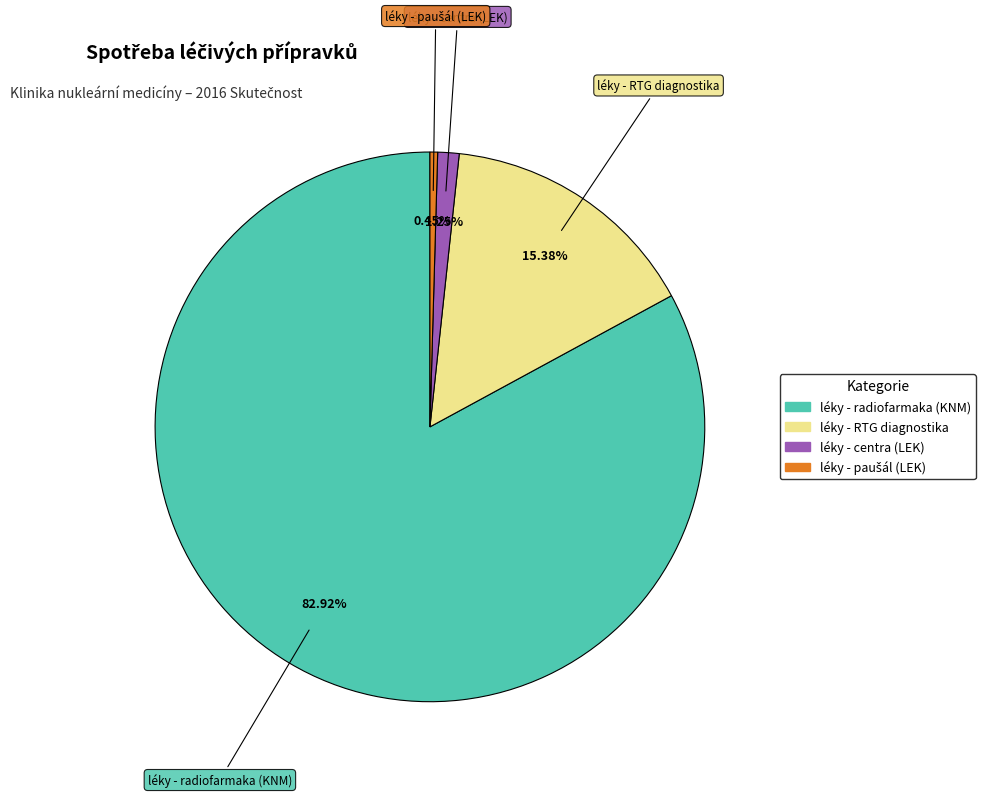

Count the number of slices in the pie.

4